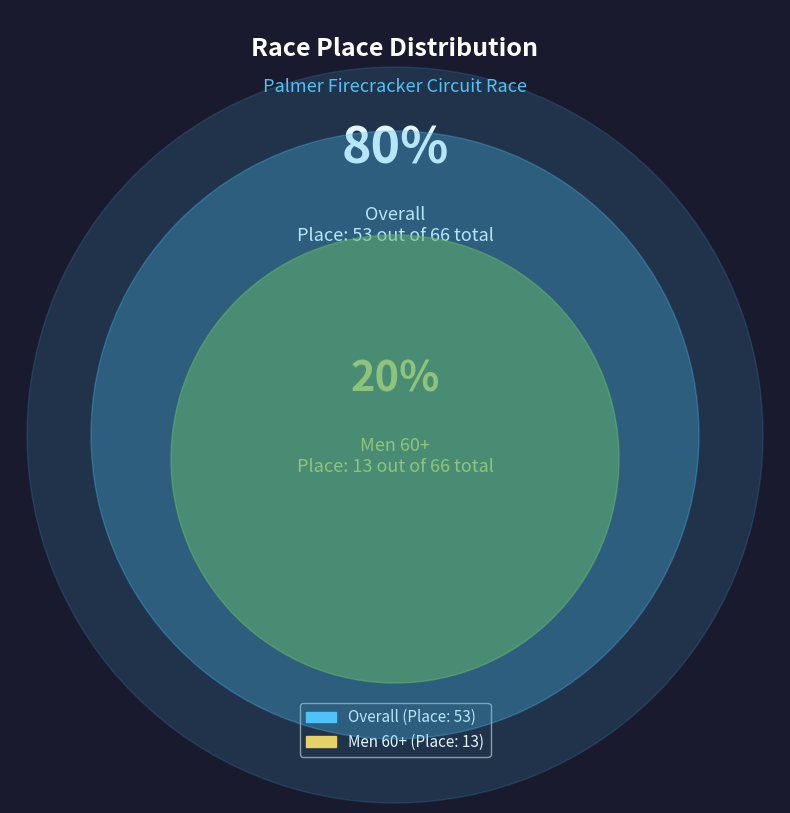

To the nearest percent, what is the average slice percentage?

50%